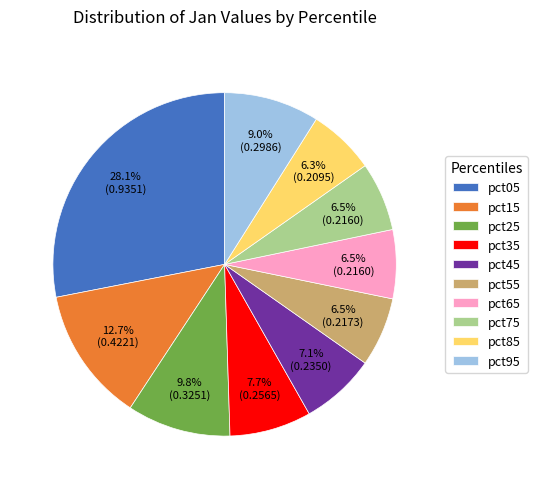

What is the largest slice in the pie chart?

pct05